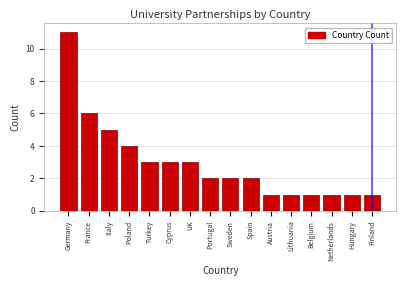

Reading left to right, extract all data points from this chart.

Germany=11	France=6	Italy=5	Poland=4	Turkey=3	Cyprus=3	UK=3	Portugal=2	Sweden=2	Spain=2	Austria=1	Lithuania=1	Belgium=1	Netherlands=1	Hungary=1	Finland=1